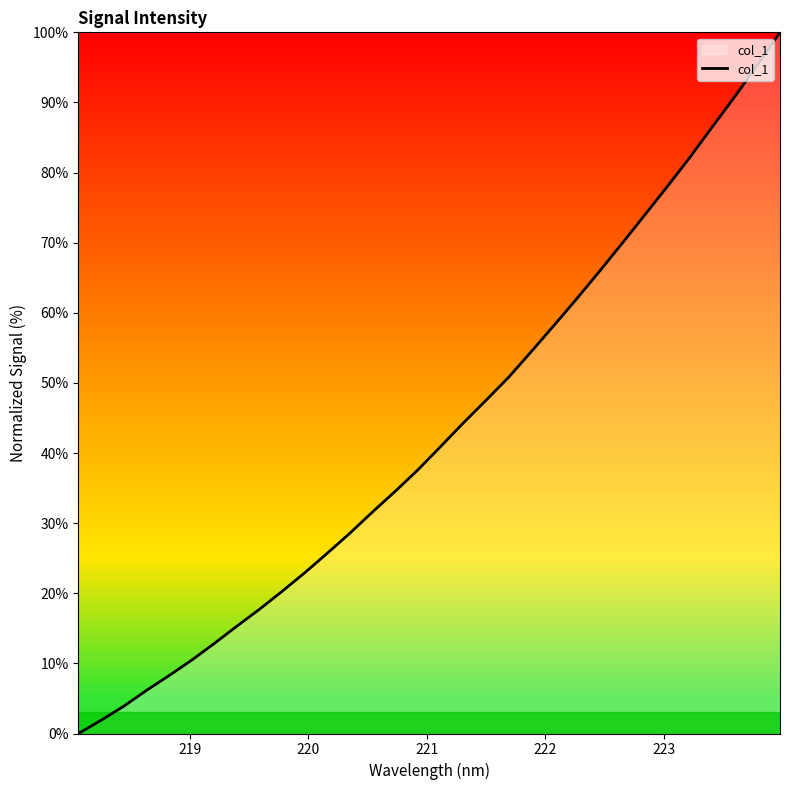

What is the average value?

43.1